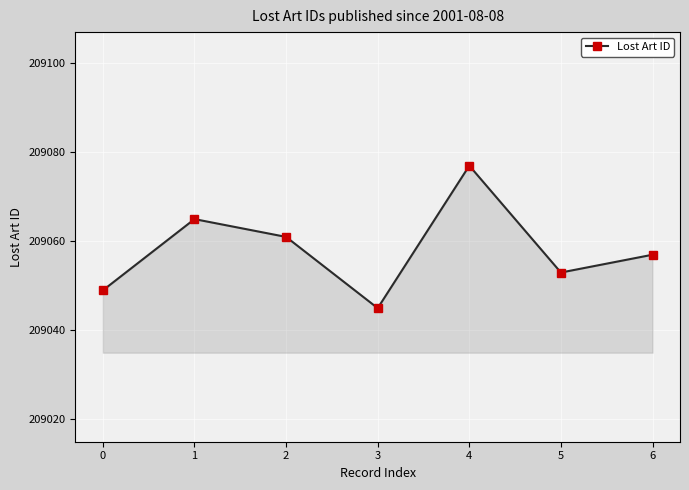

At which category does the chart reach its peak across all series?

4